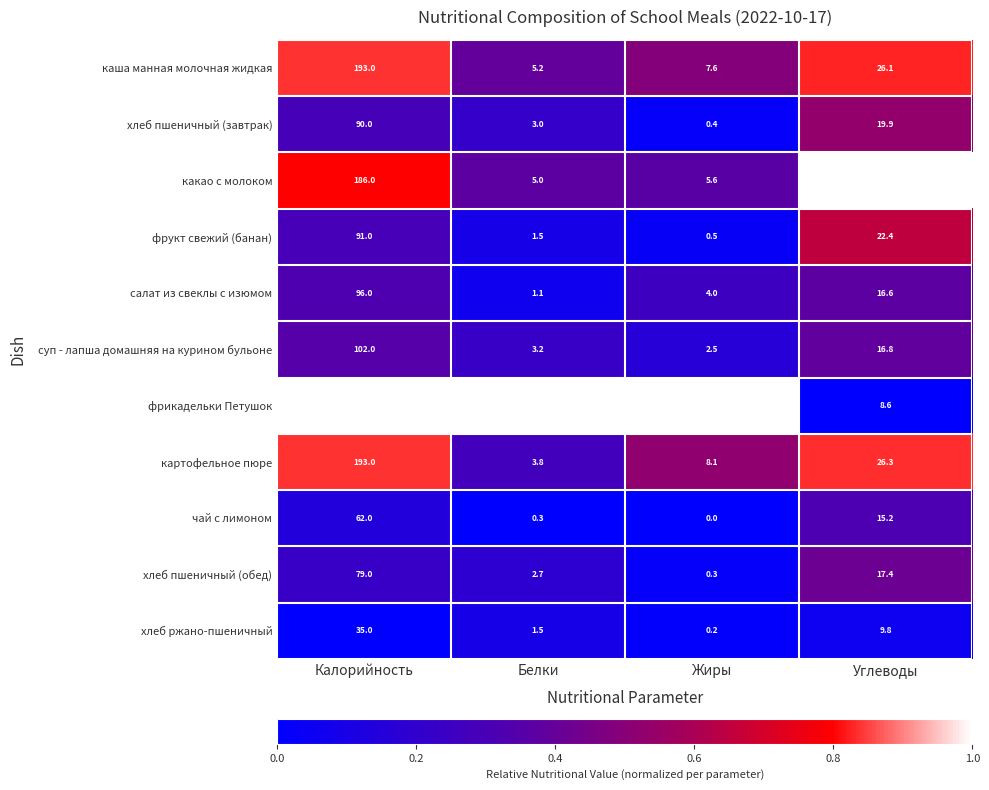

What is the total value across all series at Жиры?

44.6